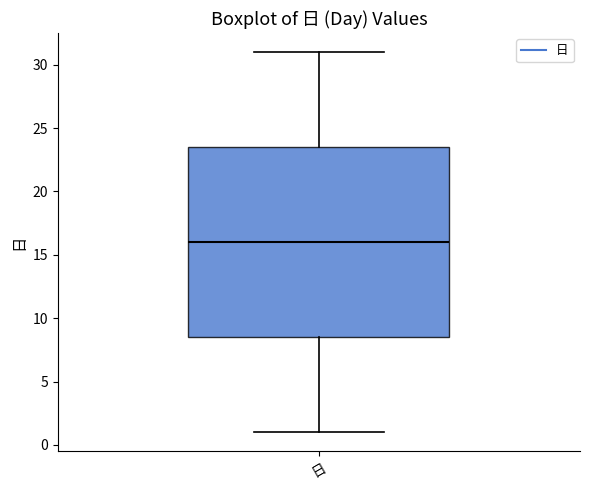

Where does the upper whisker of the box for 日 end on the y-axis? The values are not printed on the chart, so give them approximately, as read against the axis.

31.0